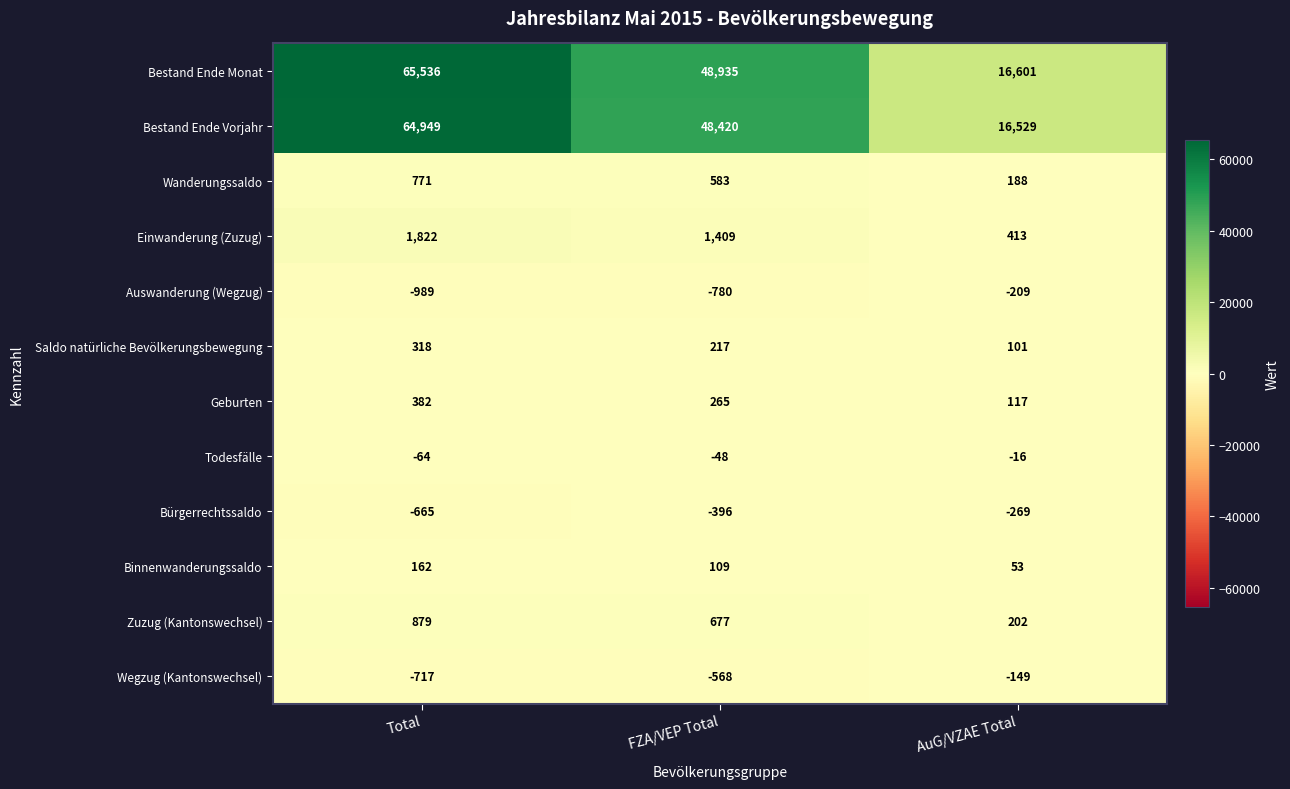

At which category does the chart reach its minimum across all series?

Total